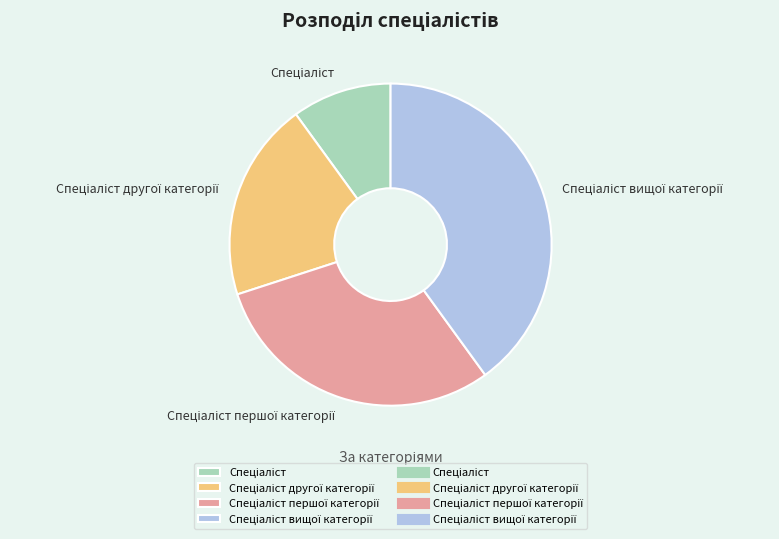

Does any single category account for the majority?

No